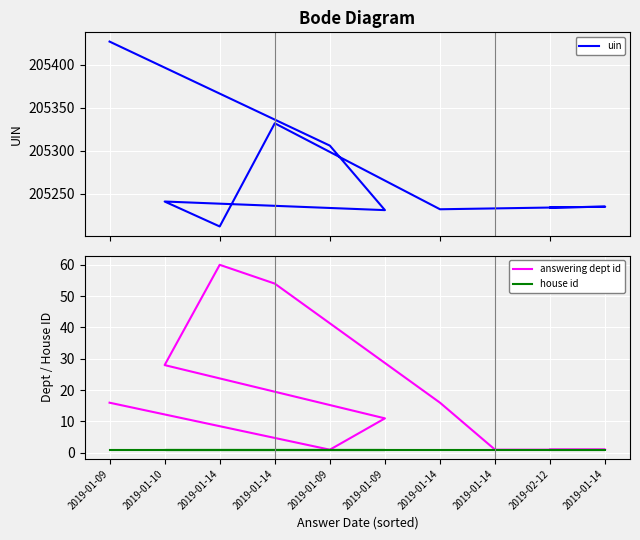

What is the label of the 7th point from the left?

2019-01-14